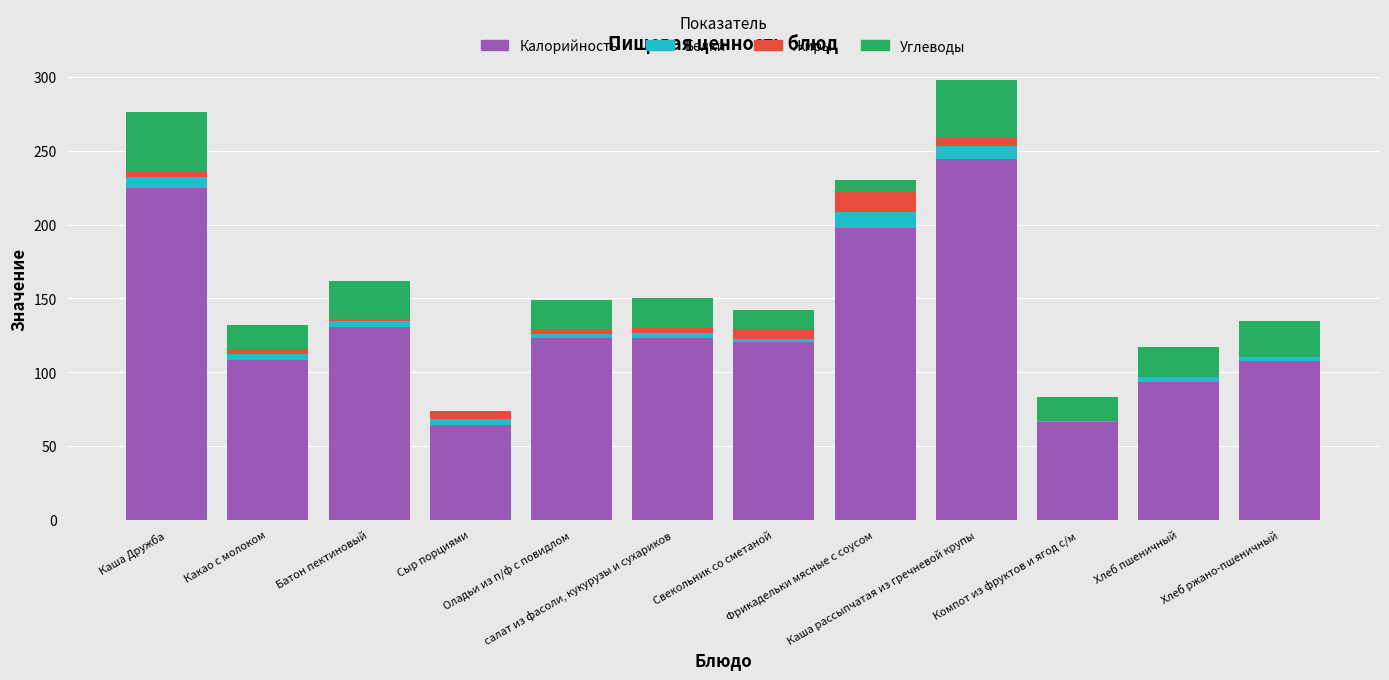

Are the bars horizontal?

No